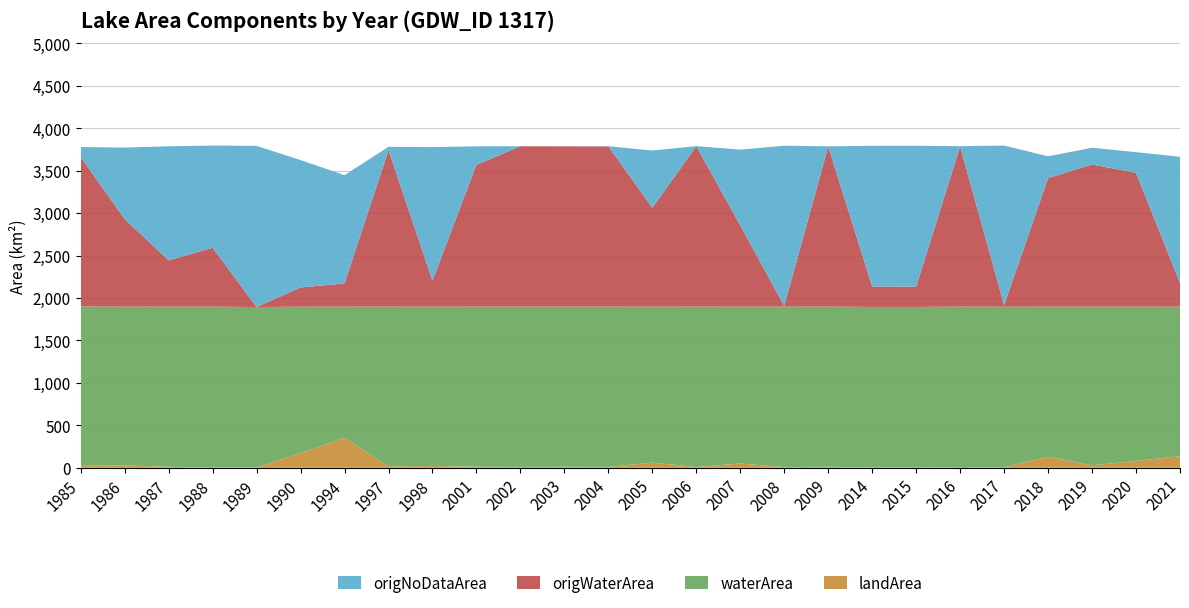

Reading left to right, what are all the values shown in this chart?

landArea: 23.0	28.0	11.4	2.8	2.0	173.7	353.1	16.5	21.3	11.7	9.9	11.1	10.1	61.2	9.1	50.6	7.2	11.3	2.5	3.5	9.3	5.1	130.2	29.2	80.7	136.2
waterArea: 1877.1	1870.4	1886.8	1895.4	1890.9	1723.9	1545.3	1882.1	1876.5	1886.9	1888.8	1887.5	1888.6	1836.9	1889.5	1847.6	1890.8	1887.3	1891.7	1891.0	1889.2	1892.5	1767.8	1868.7	1817.4	1761.5
origWaterArea: 1760.9	1030.7	544.9	693.1	0.2	226.4	272.8	1843.1	307.4	1670.4	1888.6	1887.3	1886.7	1166.0	1888.7	956.4	8.3	1886.8	240.4	239.9	1887.4	17.7	1514.5	1674.9	1575.3	278.6
origNoDataArea: 116.9	842.5	1343.5	1204.2	1898.3	1500.5	1275.8	39.1	1572.2	217.2	0.2	0.3	2.1	672.9	0.9	893.1	1887.0	0.7	1657.9	1658.5	2.3	1880.1	256.3	196.5	244.1	1486.9